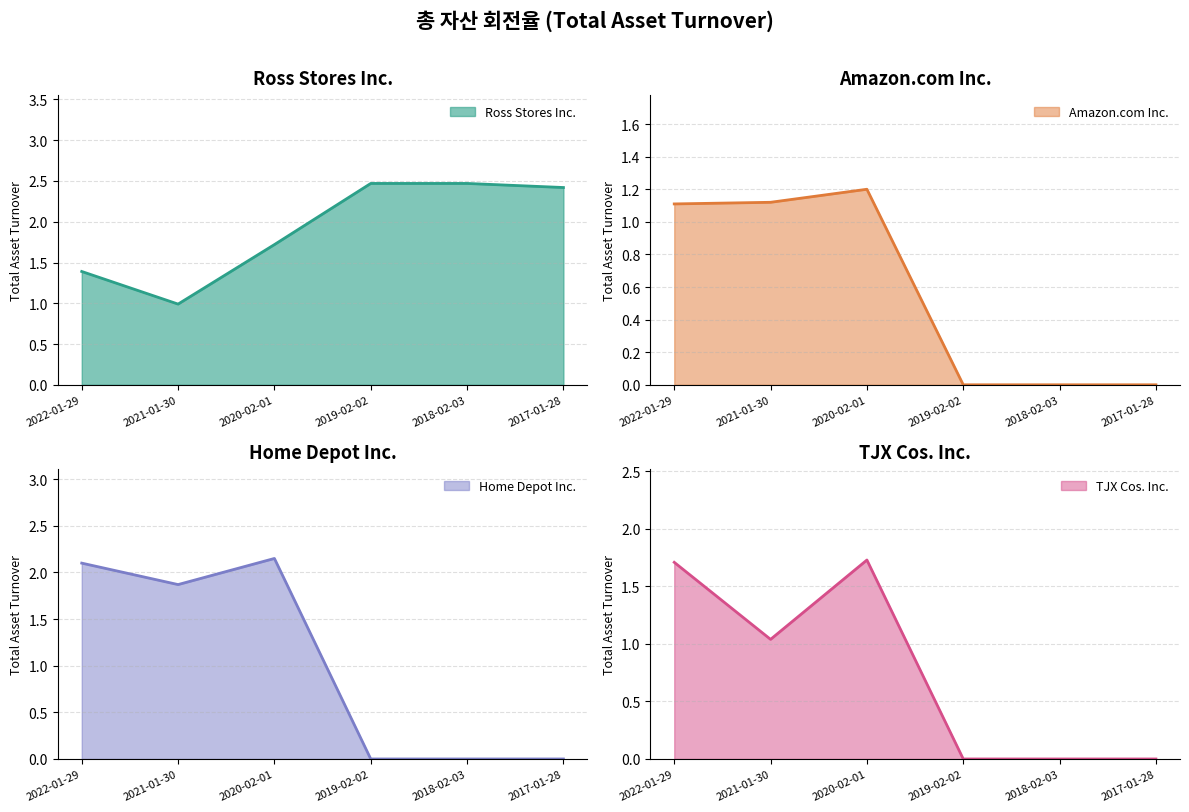

True or false: Amazon.com Inc. and TJX Cos. Inc. cross at least once.

True